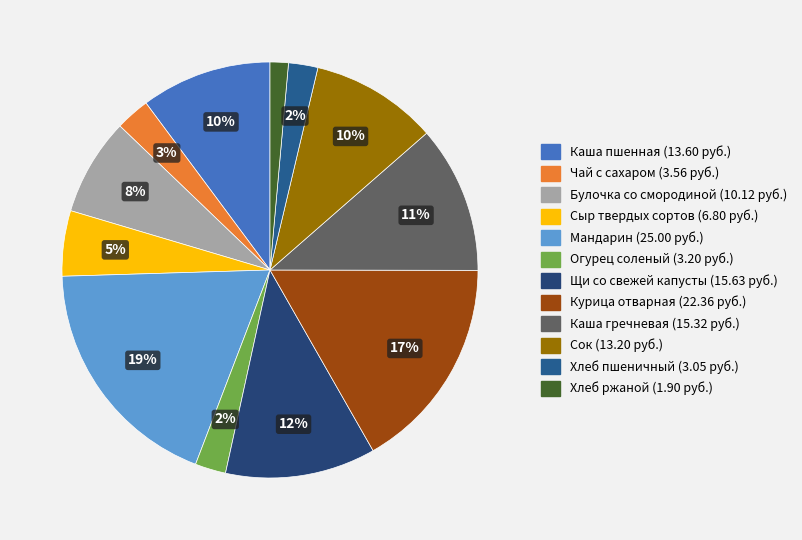

The Сок slice represents 1% of the pie. True or false?

False